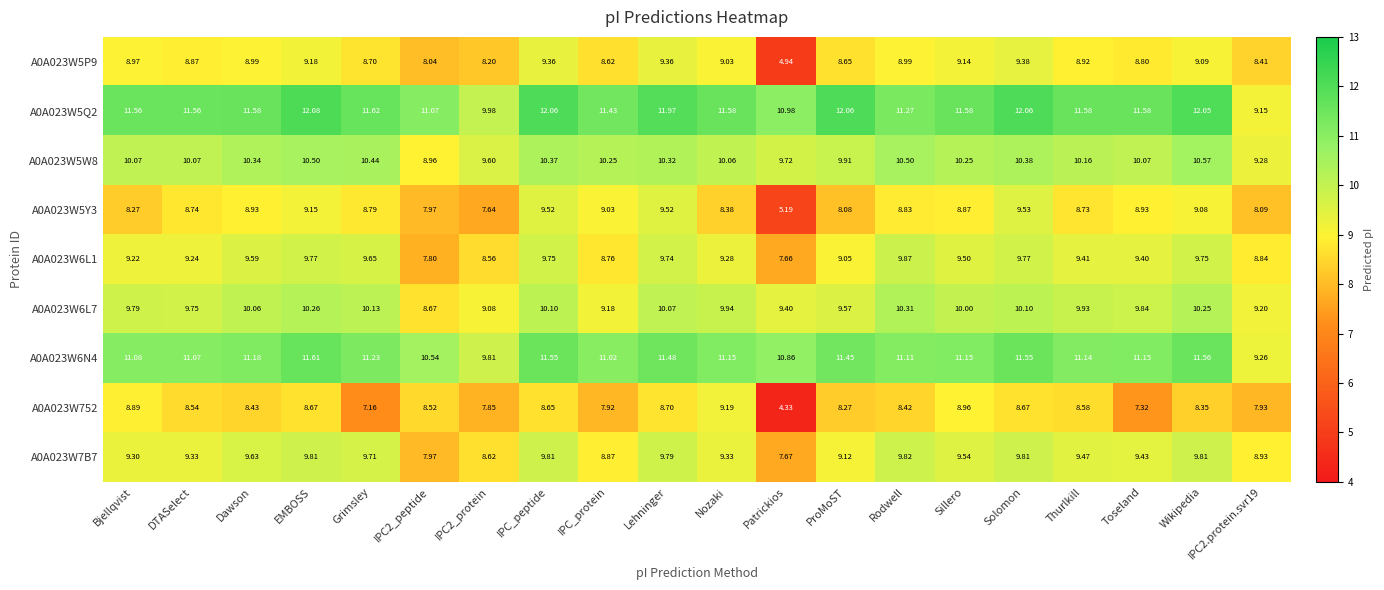

Is the value of A0A023W7B7 at IPC_peptide greater than the value of A0A023W5P9 at Bjellqvist?

Yes